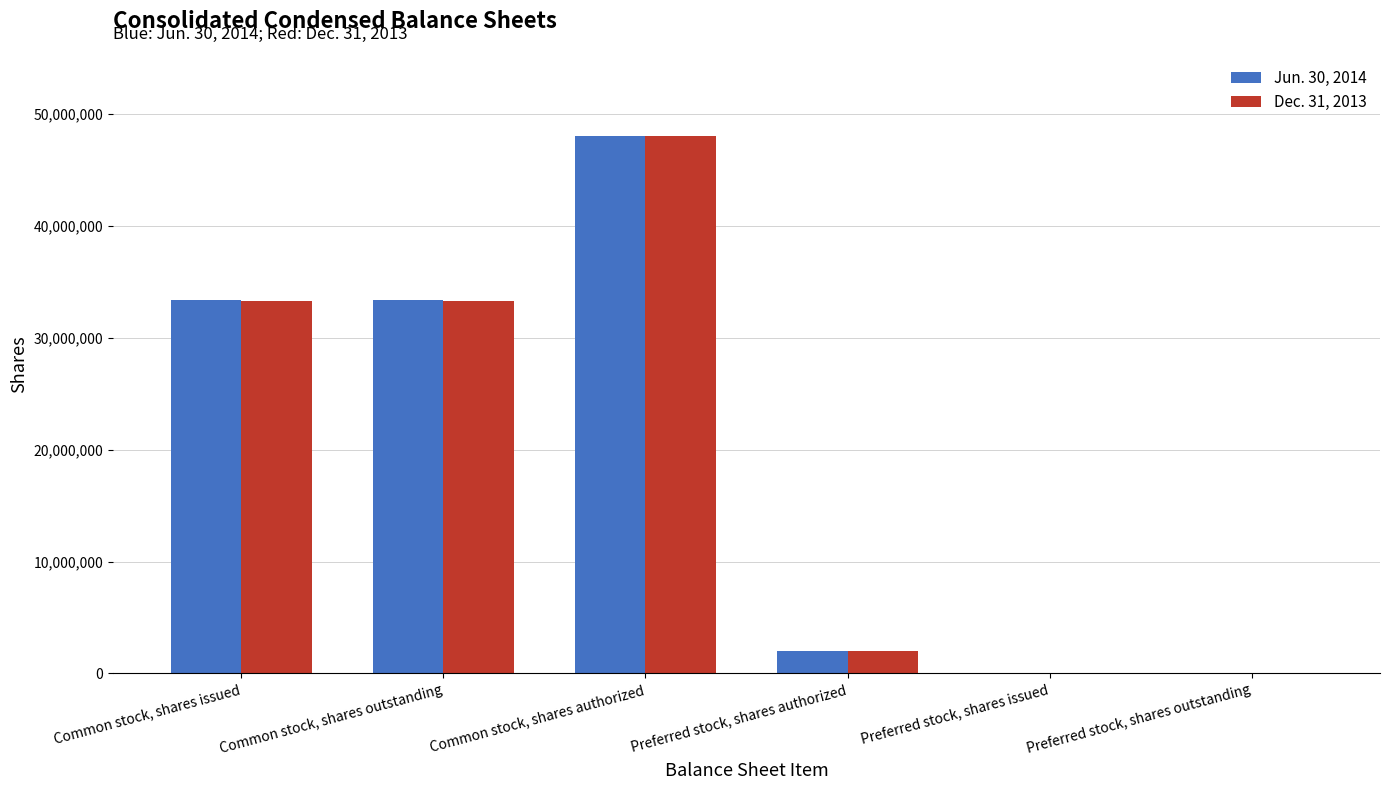

The value of Dec. 31, 2013 at Preferred stock, shares authorized is 2000000. True or false?

True